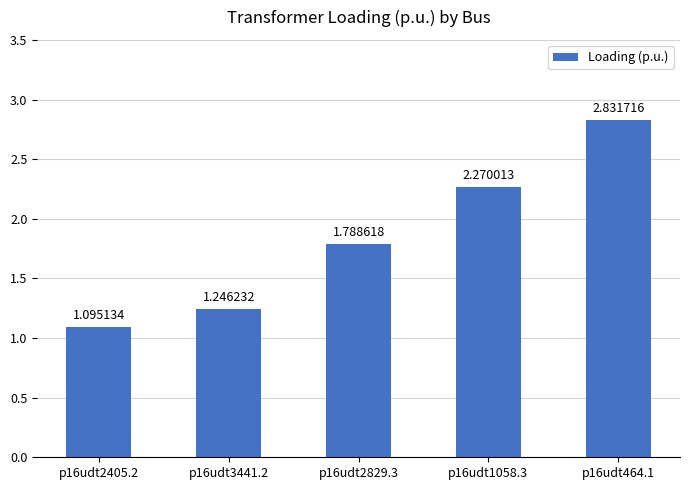

What is the ratio of the value at p16udt2829.3 to the value at p16udt1058.3?

0.8